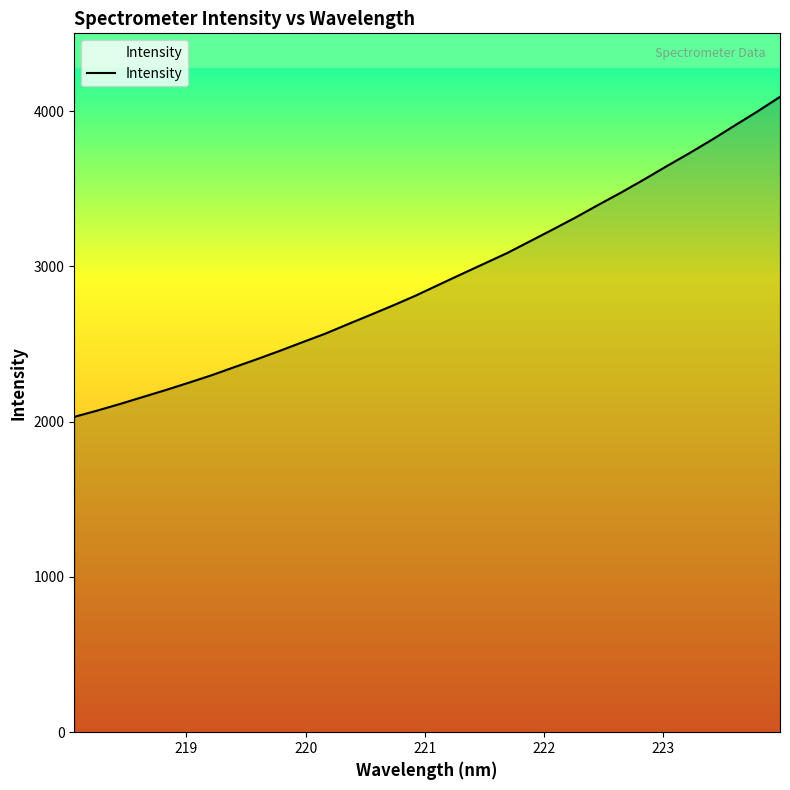

What is the difference between the maximum and minimum values?

2061.2